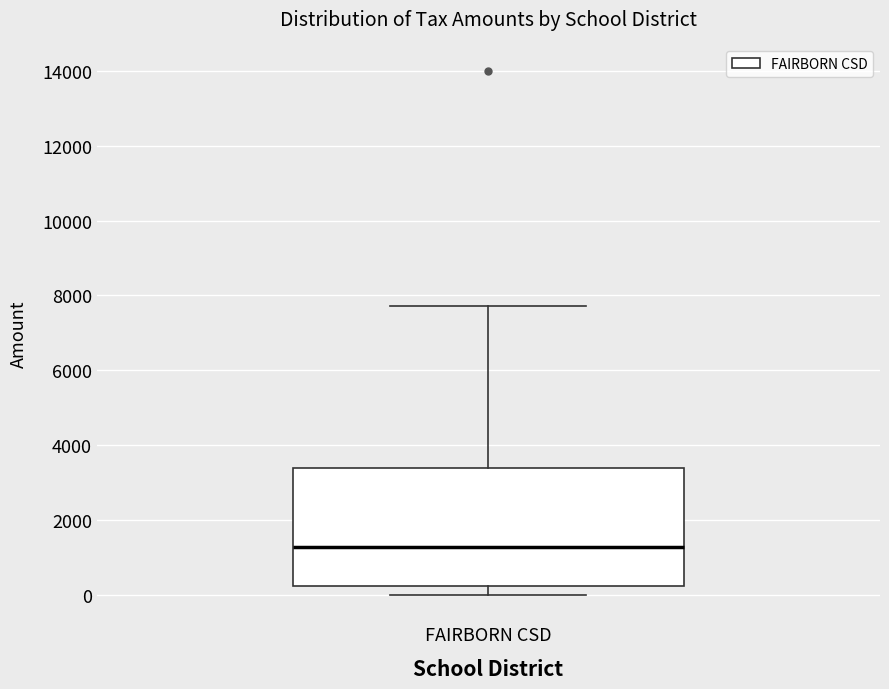

Read this box plot against the y-axis: the position of the median line, the range covered by the box, and the ends of both whiskers. The values are not printed on the chart, so give them approximately, as read against the axis.

median 1200, box 200 to 3400, whiskers 0 to 7800